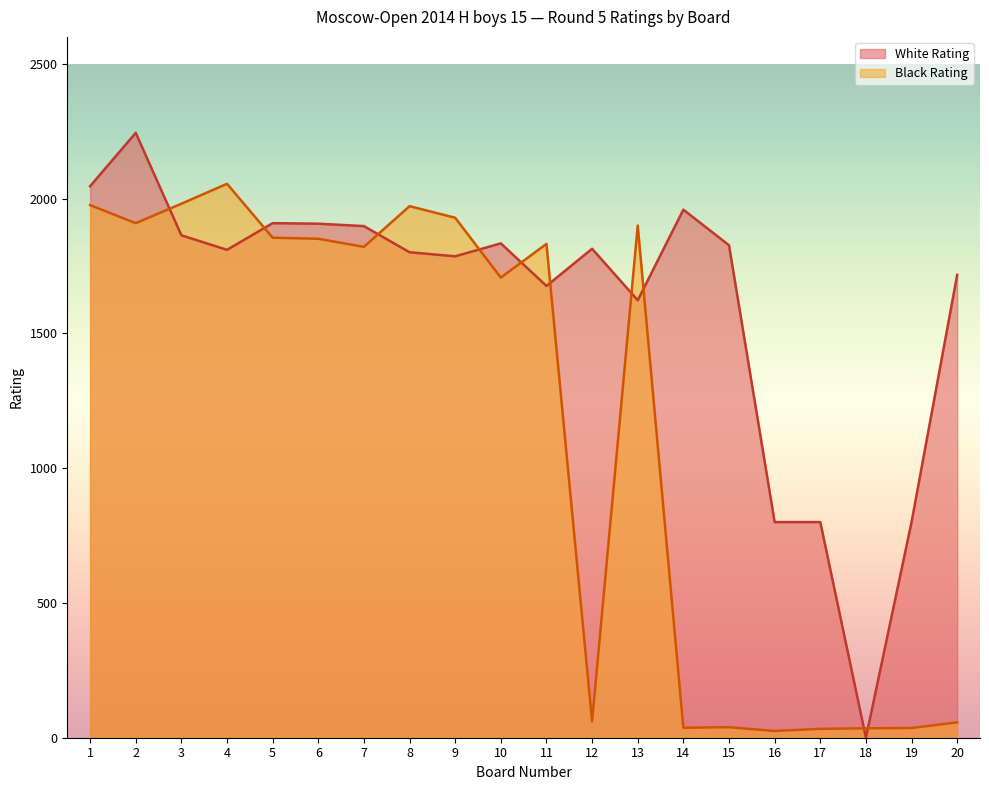

What is the approximate value of White Rating at 3?

1864